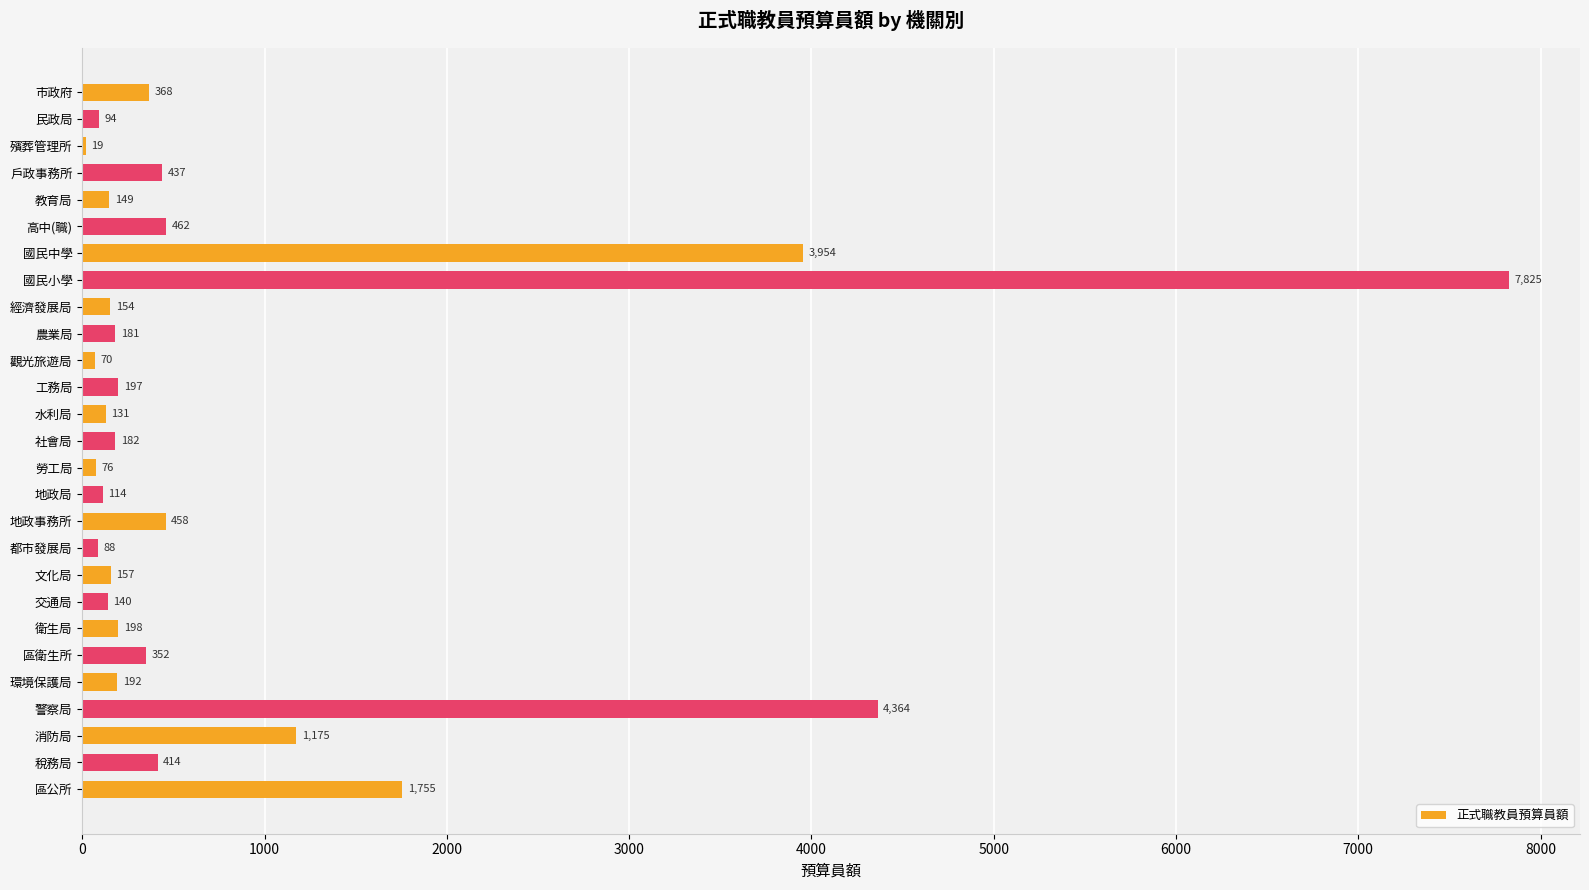

At which category does the chart reach its peak across all series?

國民小學